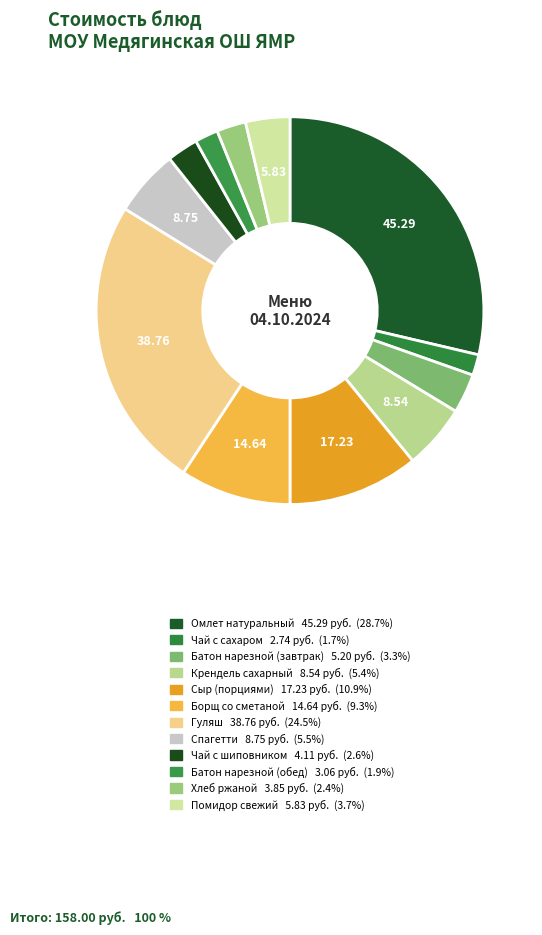

How much of the chart is everything except Сыр (порциями)?

89.1%